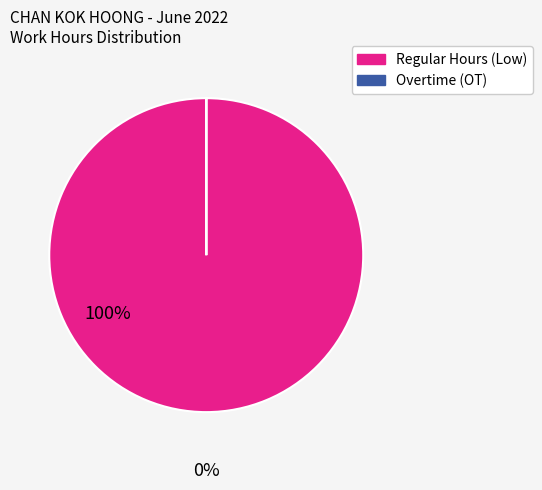

Is there any slice that represents more than half of the pie?

Yes